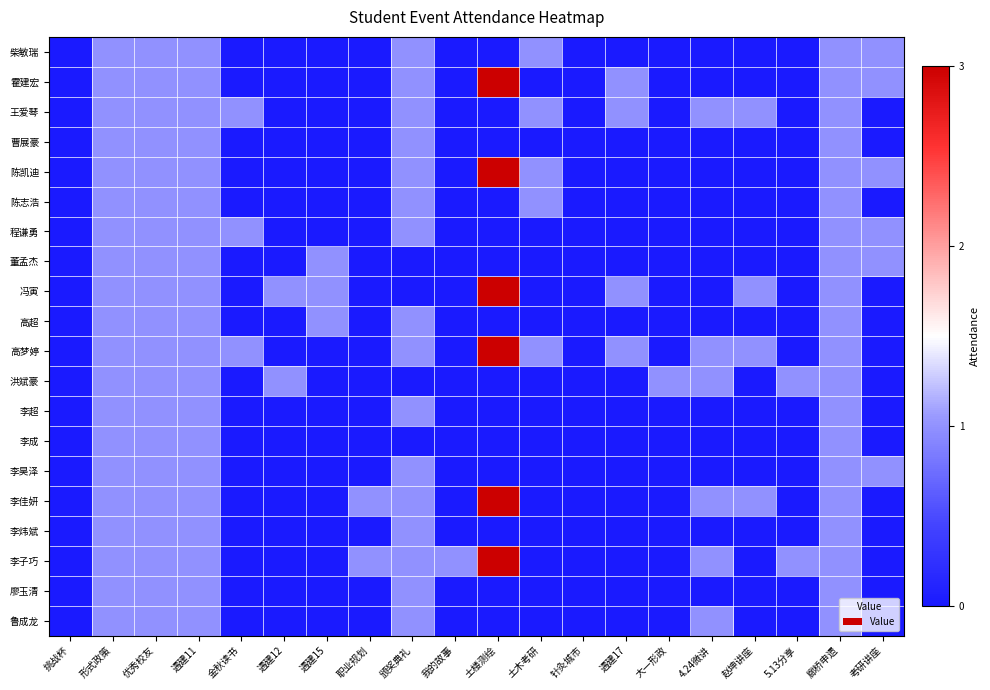

At how many categories does at least one series exceed 0?

18